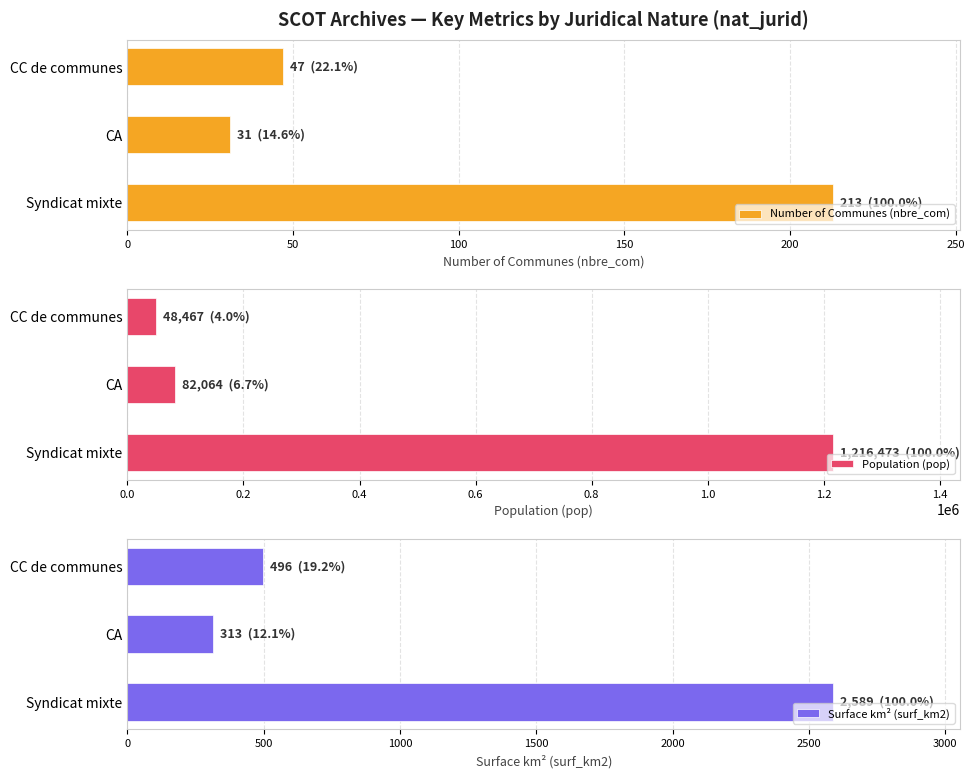

Where is Population (pop) nearest to the value 632470?

CA